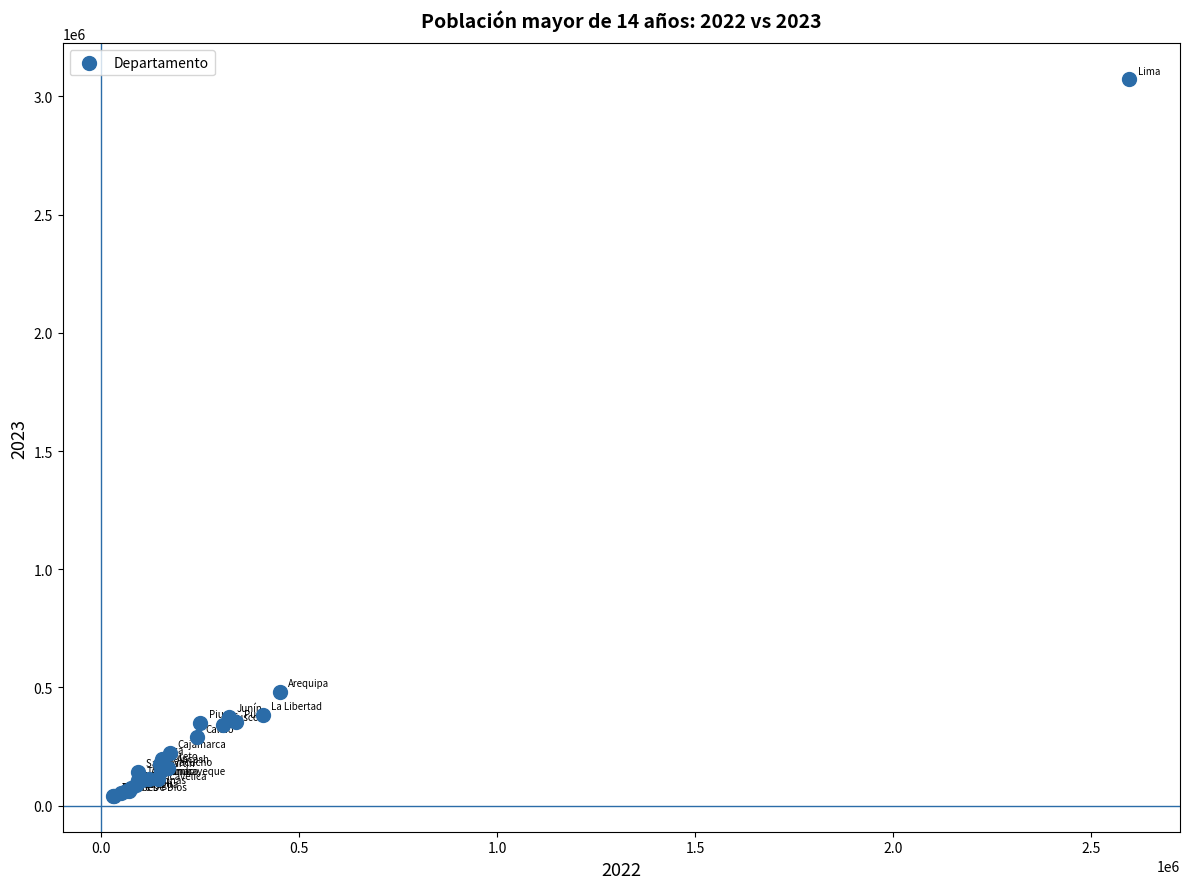

What Y value in the scatter plot is closest to 1557267?

482246